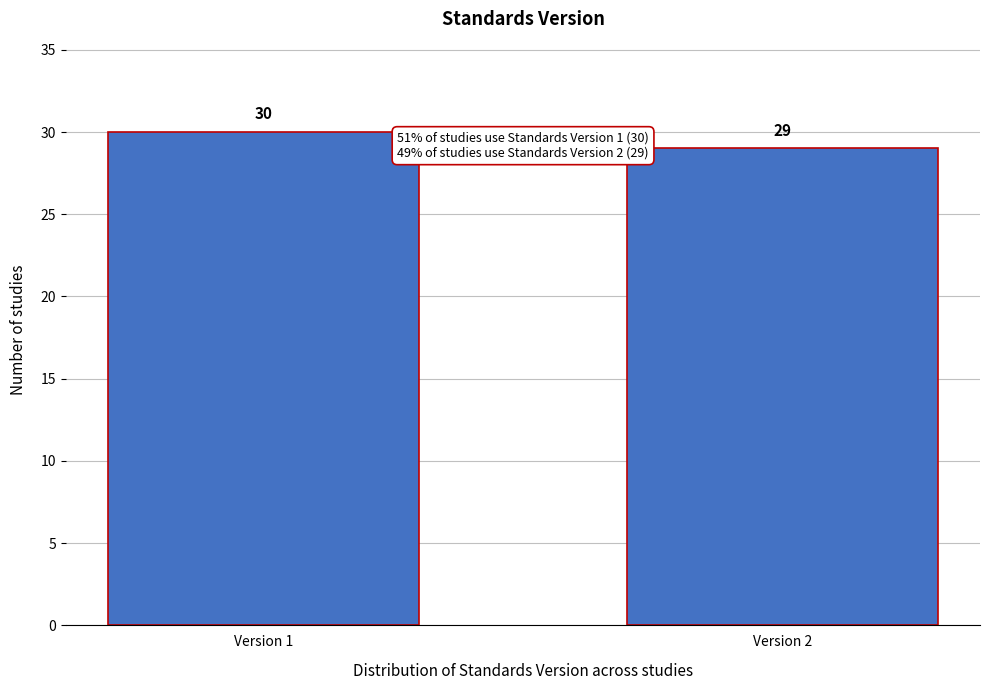

Reading left to right, extract all data points from this chart.

Version 1=30	Version 2=29